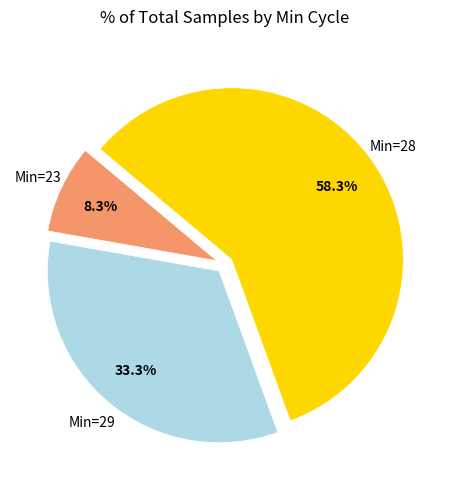

Rank the categories by value from highest to lowest.

Min=28, Min=29, Min=23